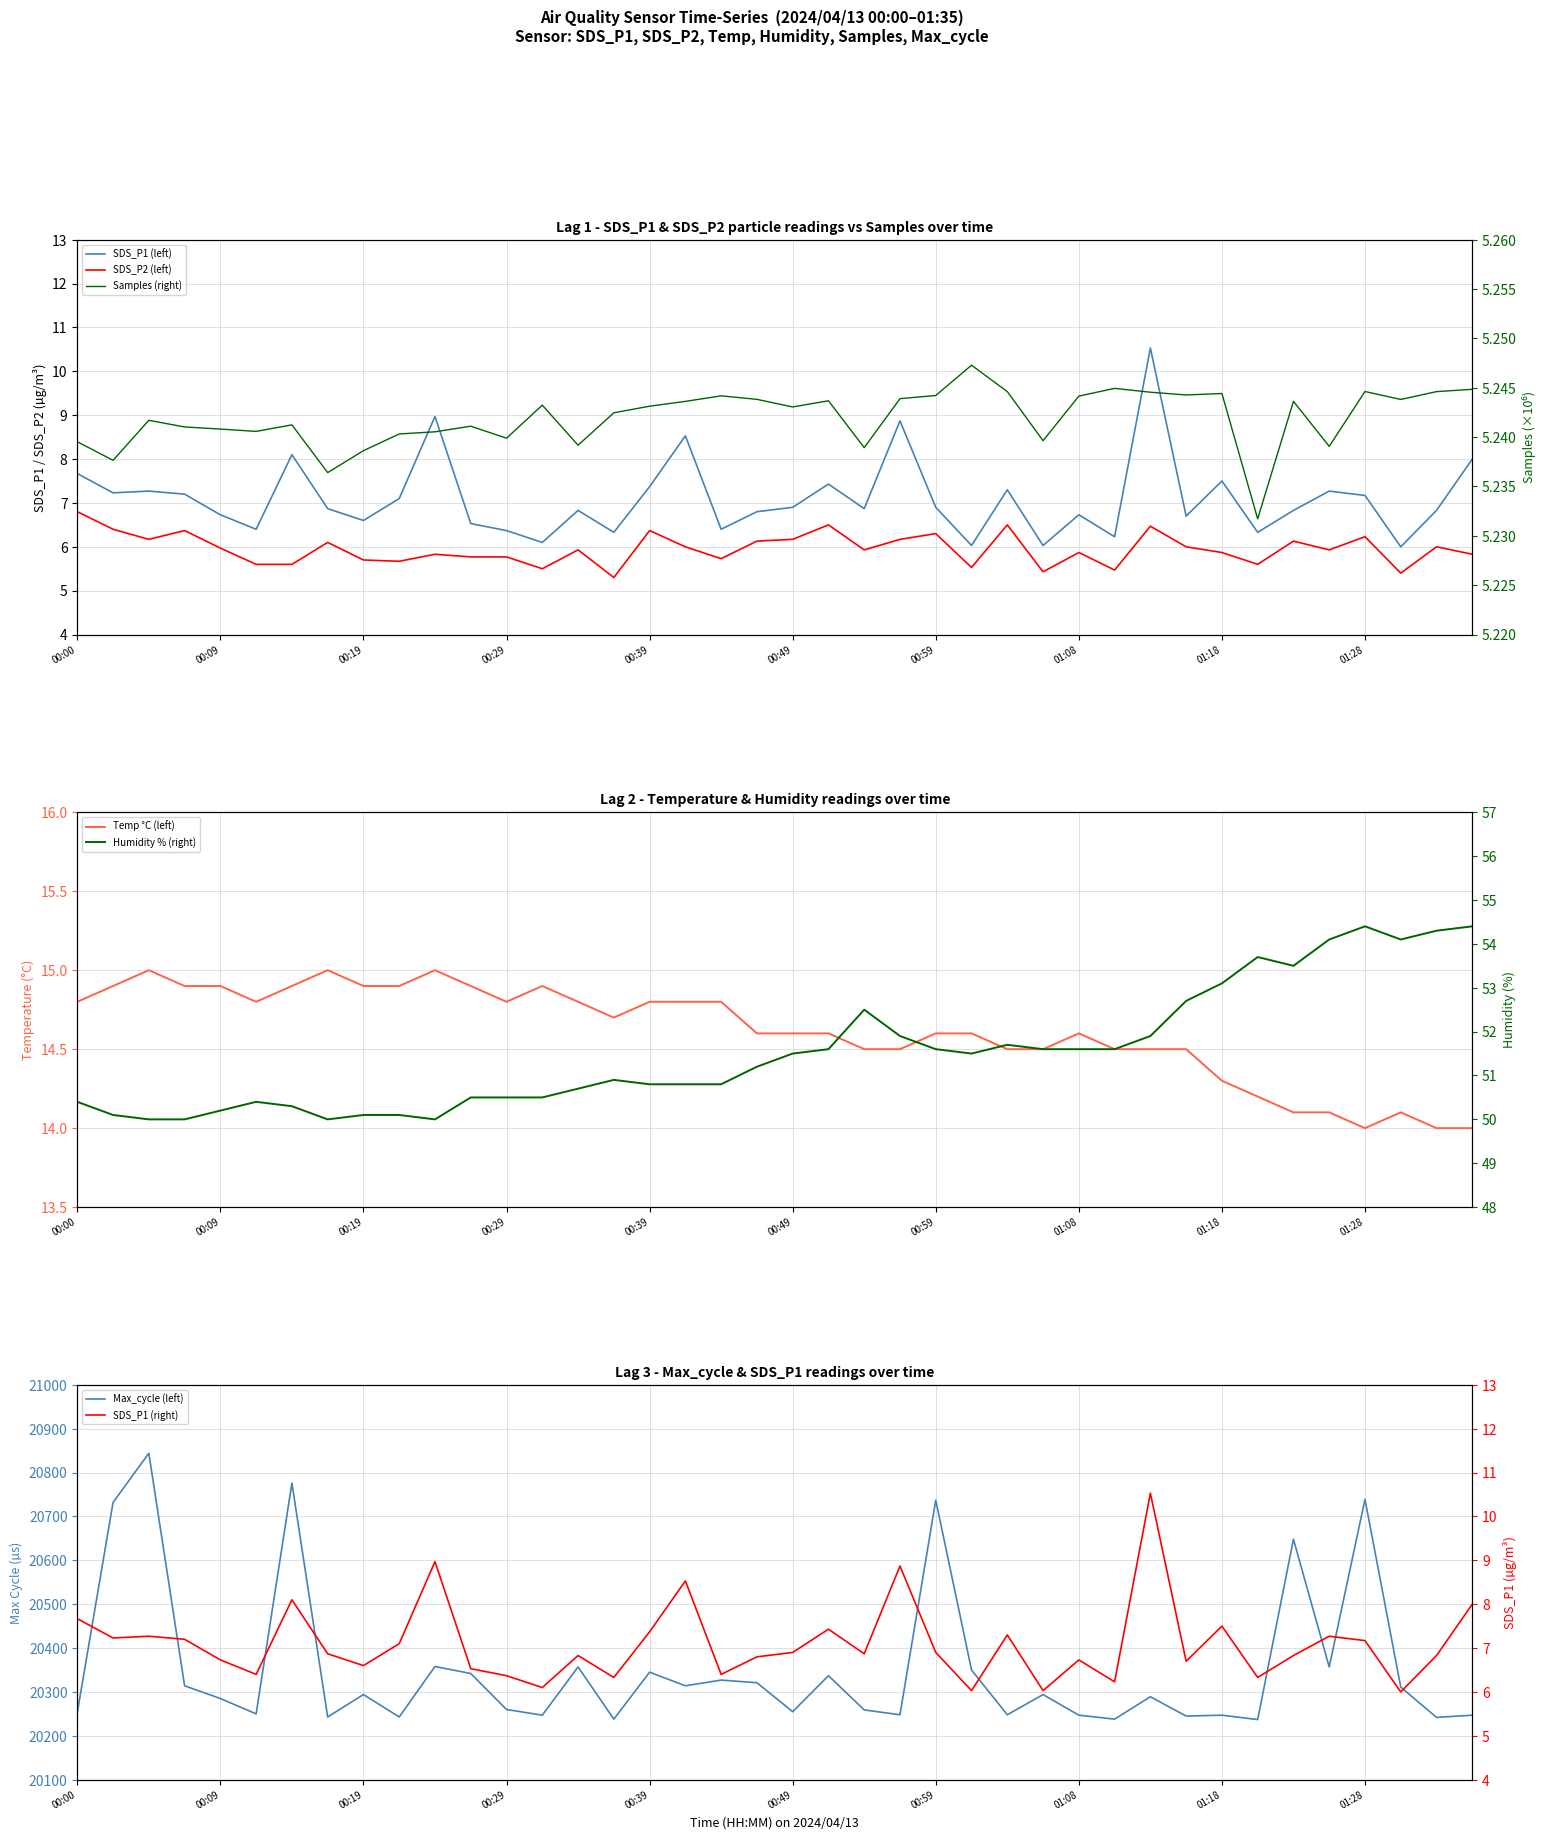

Is it true that Humidity equals 50.0 at 00:04?

True